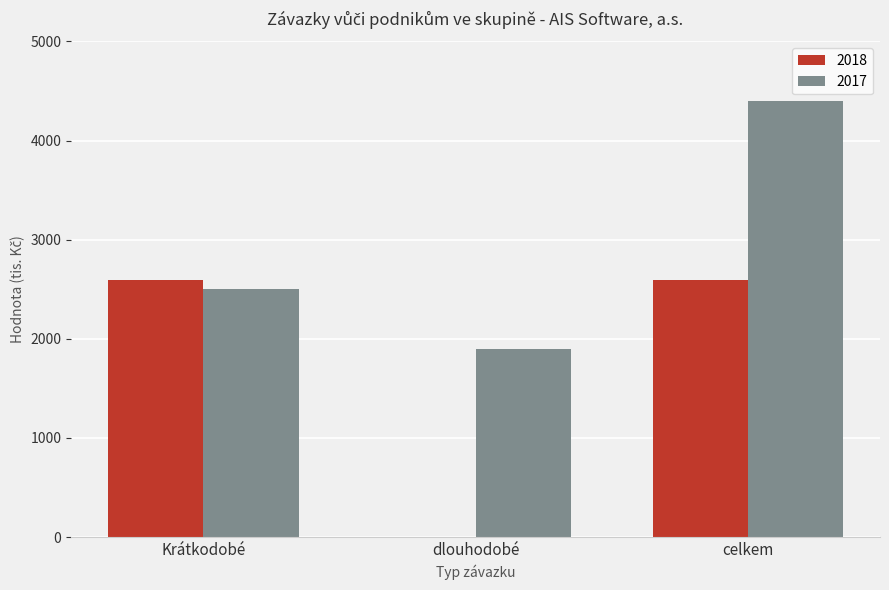

Is the value of 2018 at dlouhodobé greater than the value of 2017 at celkem?

No